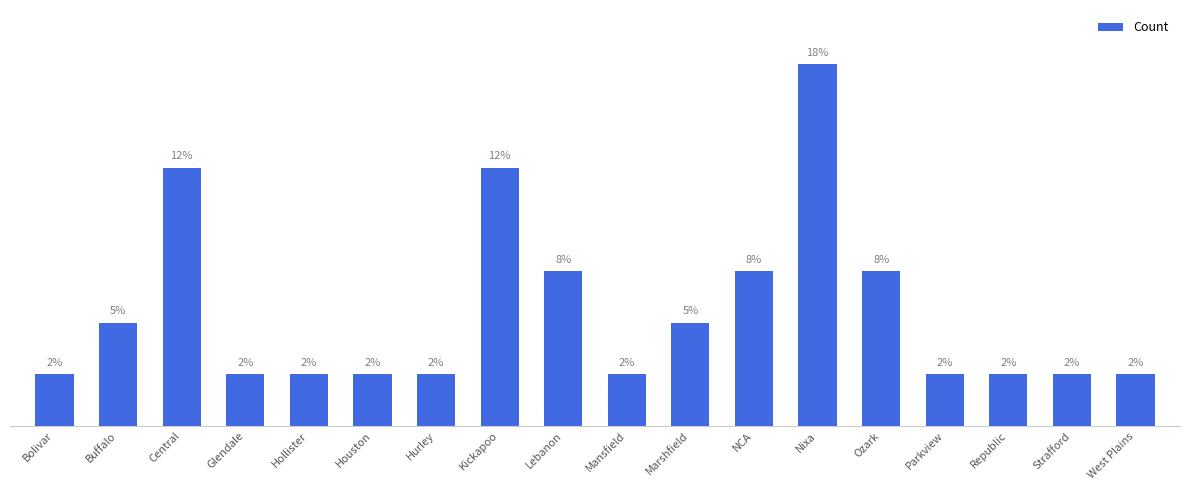

Is it true that the value at Glendale is 2.5?

True